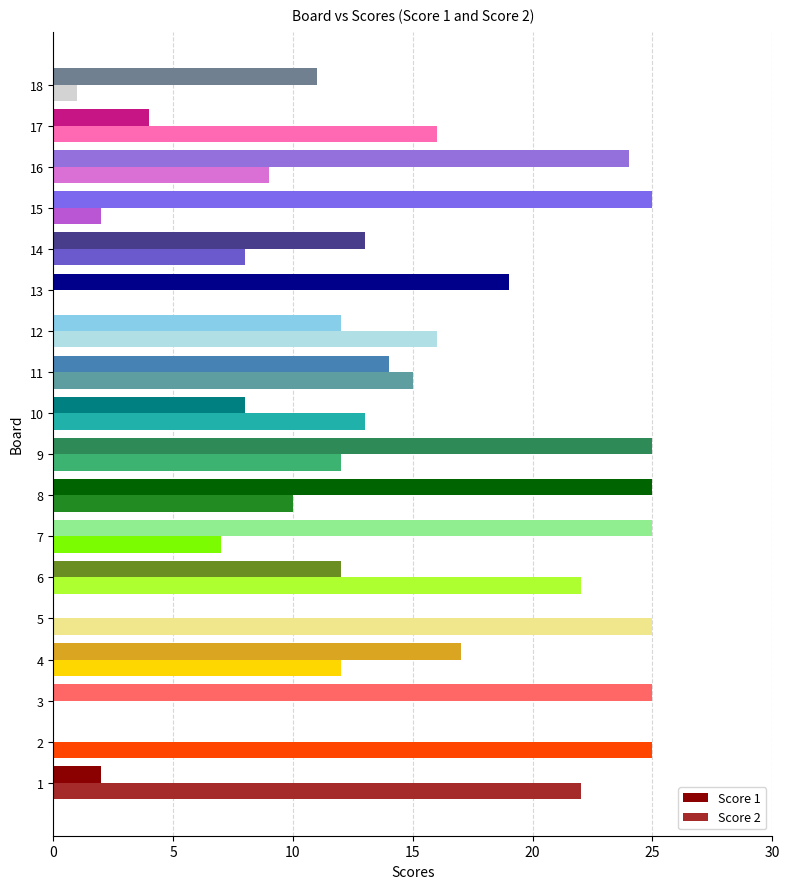

True or false: Score 1 has a value of 25 at 12.

False